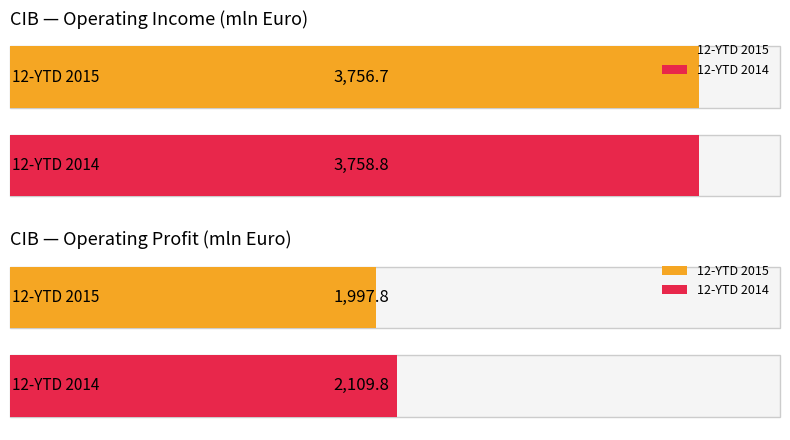

The value of Average utilization at Q2 2014 is 234.6. True or false?

False